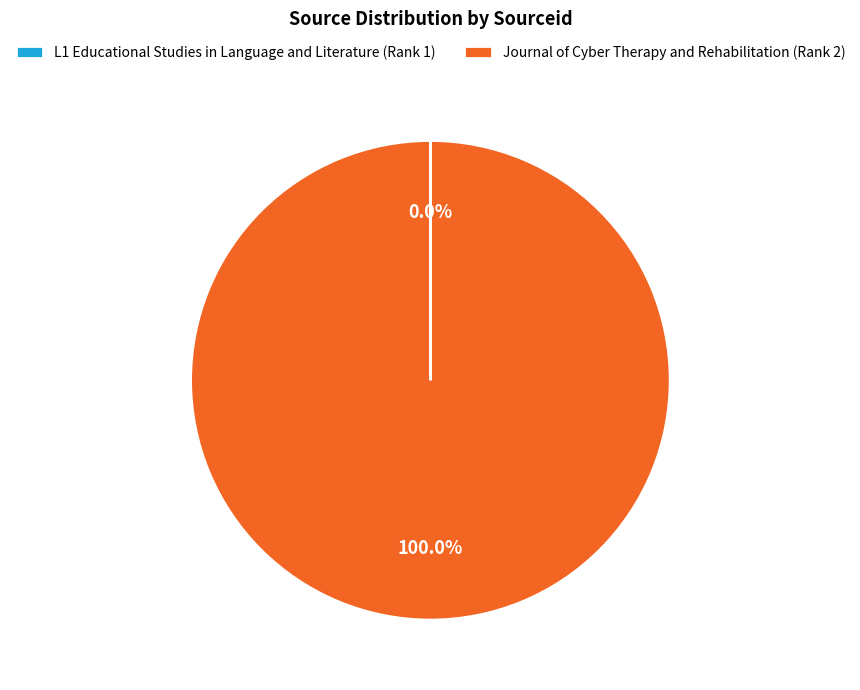

Is there a majority slice in this chart?

Yes